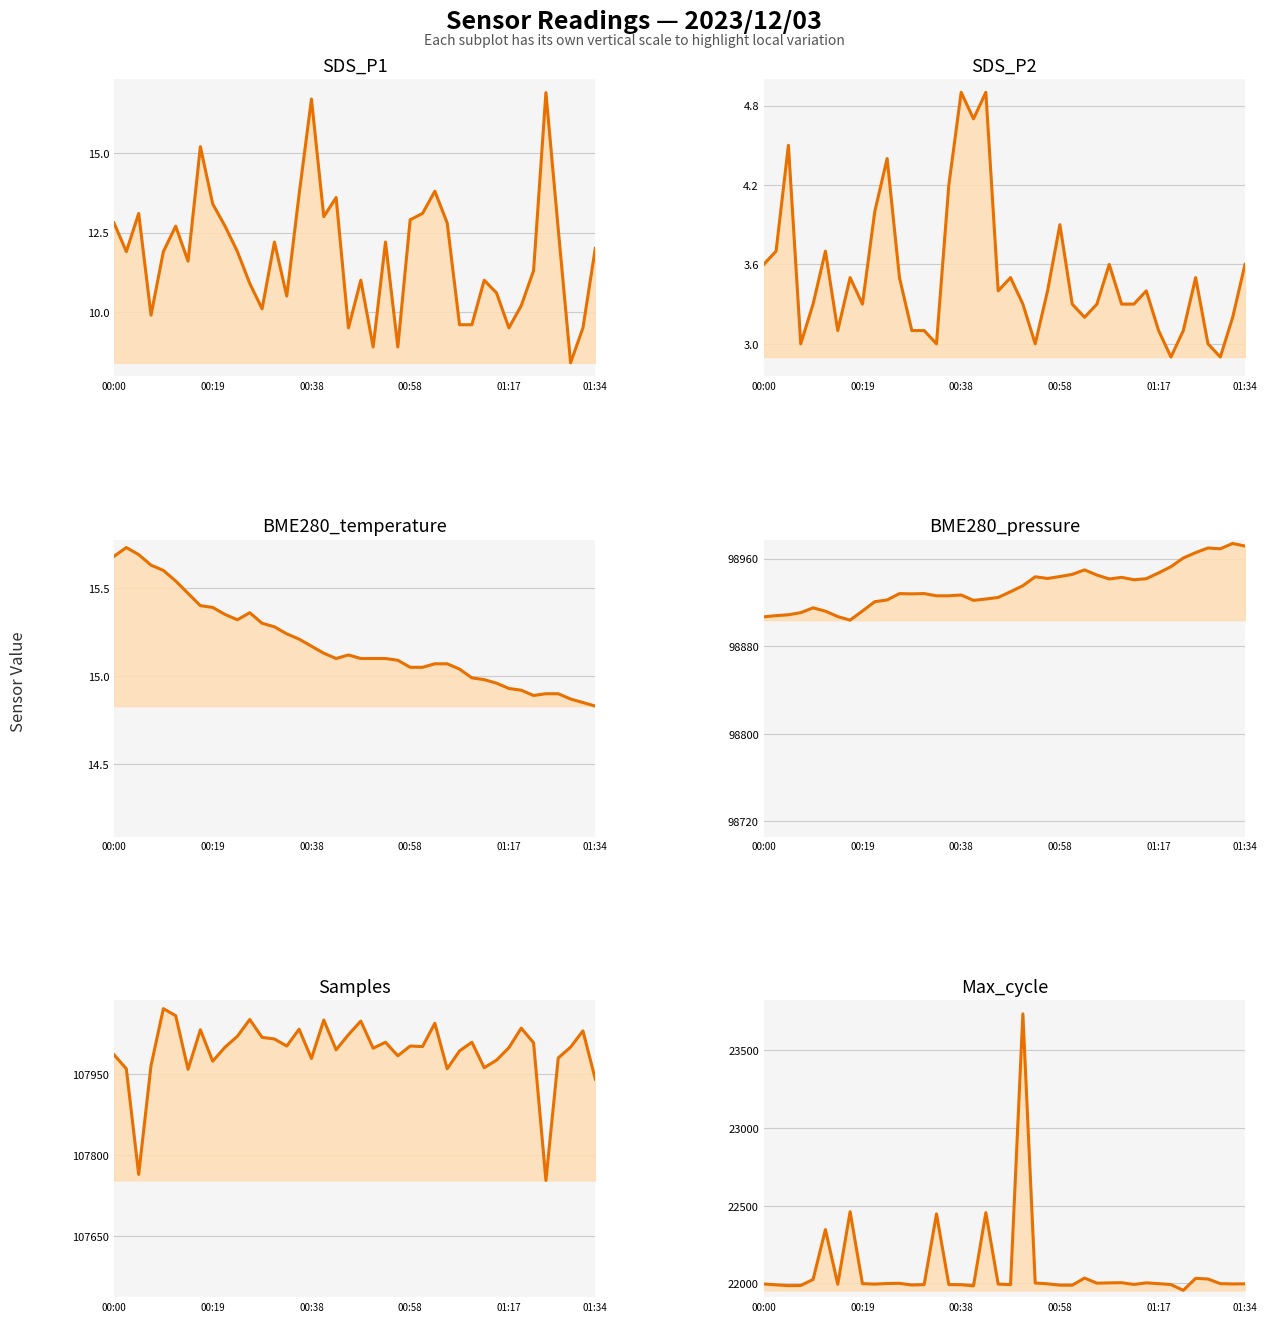

How many interior local peaks does the SDS_P2 (trend) series have?

11